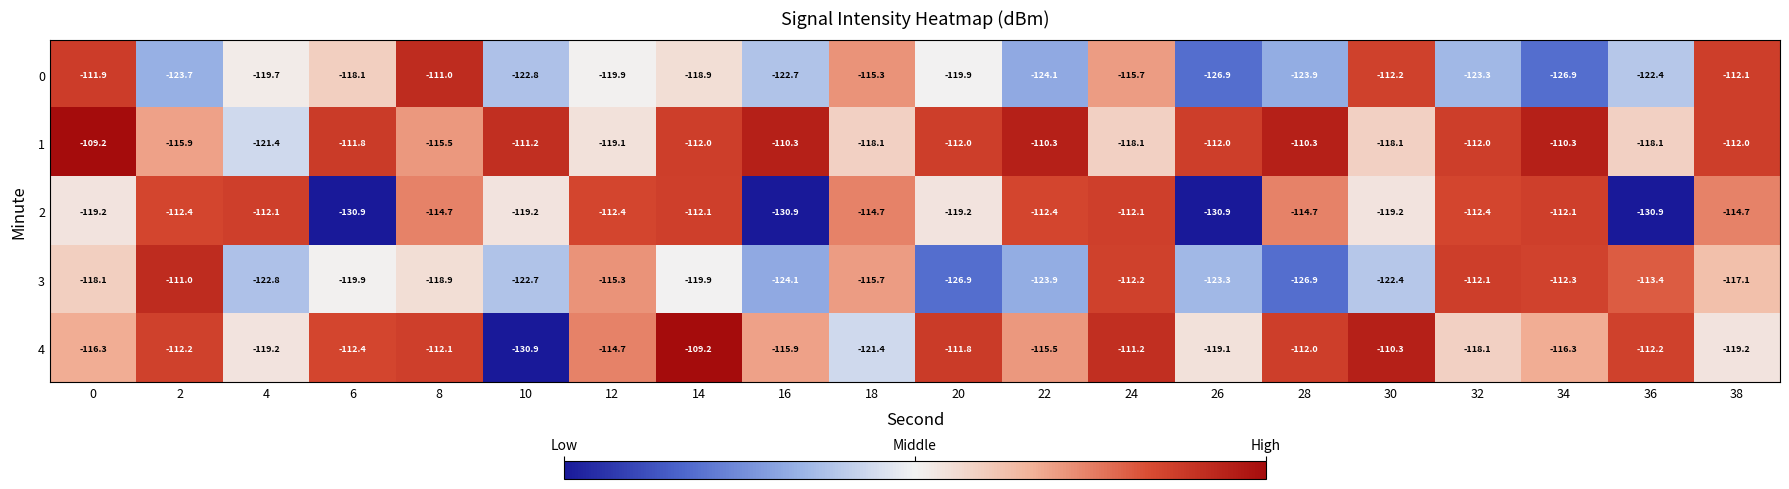

Which category has the lowest value in the 4 series?

10